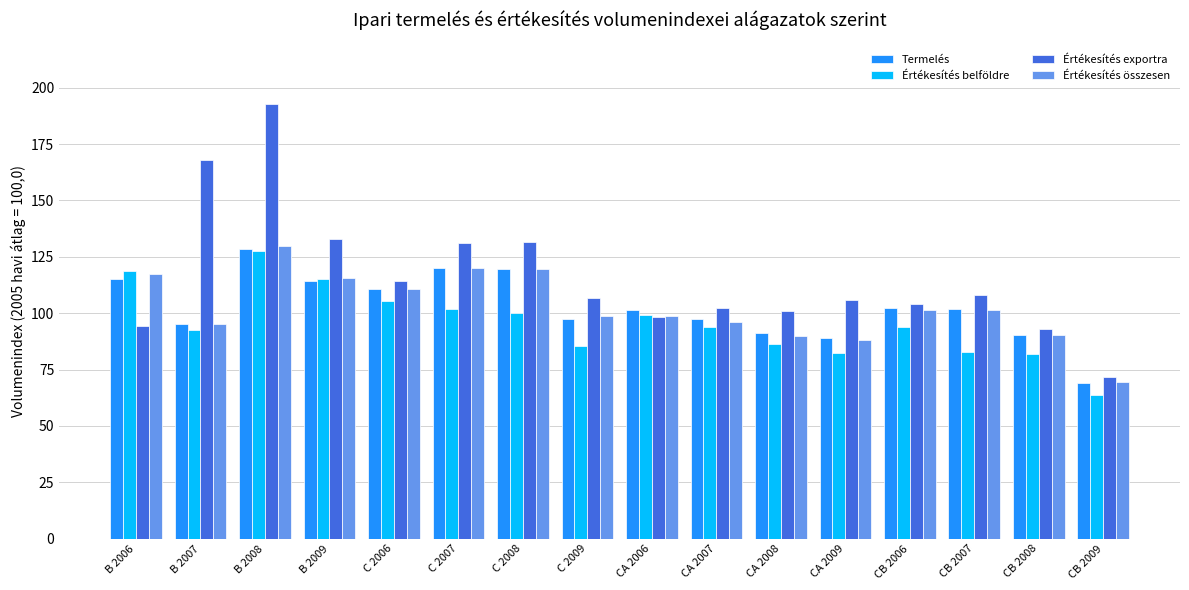

How many bars are there in total?

64